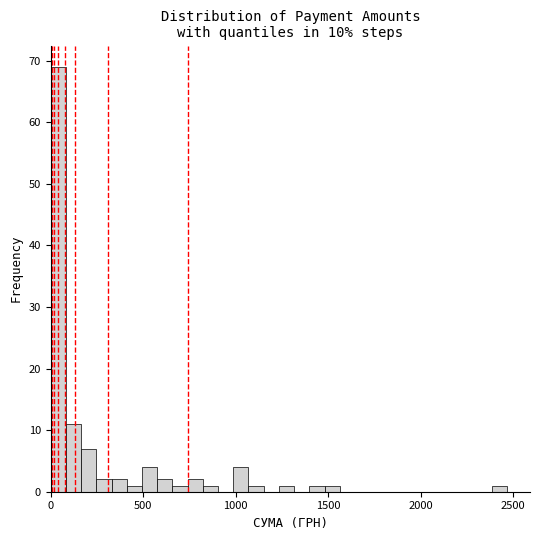

Around what value on the x-axis is the tallest bar? Give the approximate position of its centre, as read against the axis.

50